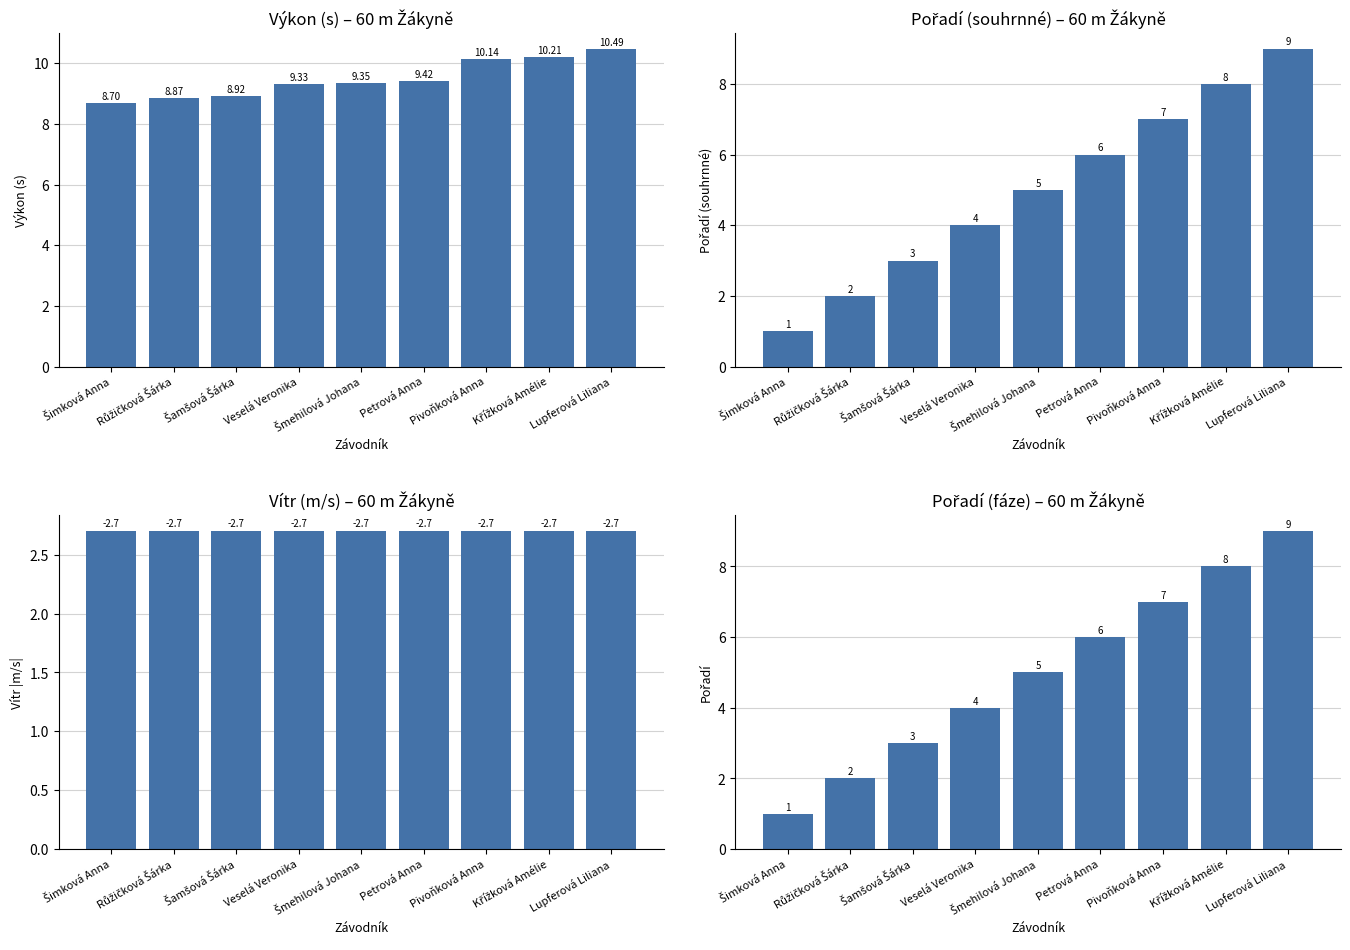

How many categories are shown in the chart?

9